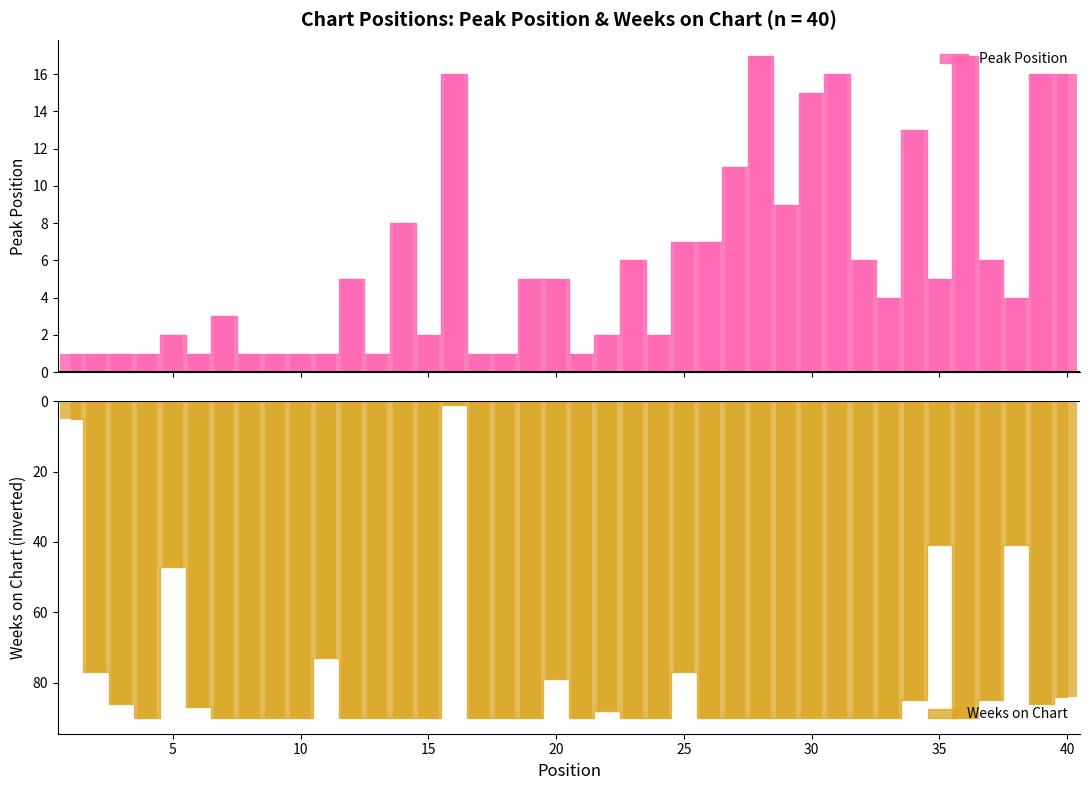

True or false: Peak Position has a value of 1 at 10.

True